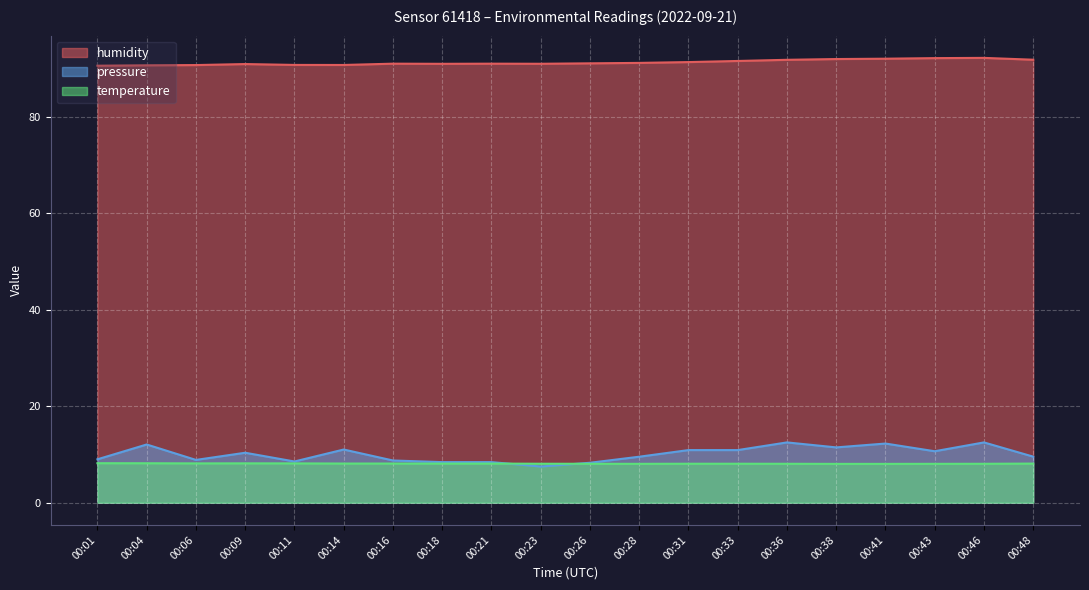

True or false: humidity and temperature cross at least once.

False